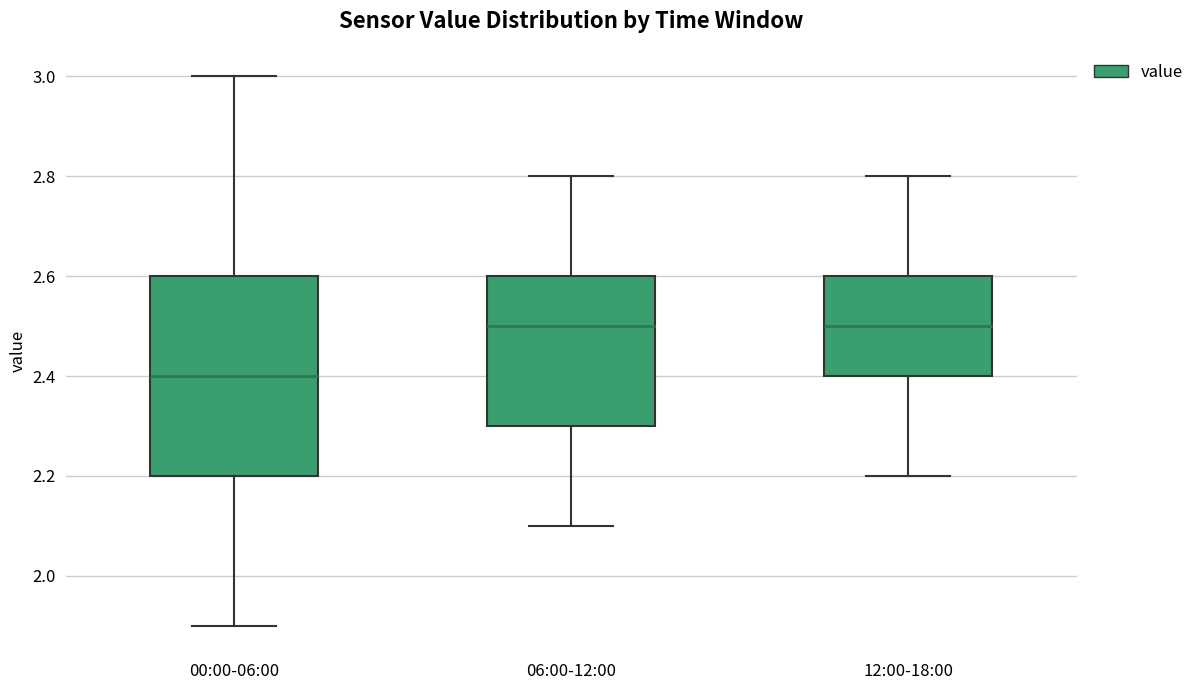

Where does the upper whisker of the box for 00:00-06:00 end on the y-axis? The values are not printed on the chart, so give them approximately, as read against the axis.

3.0